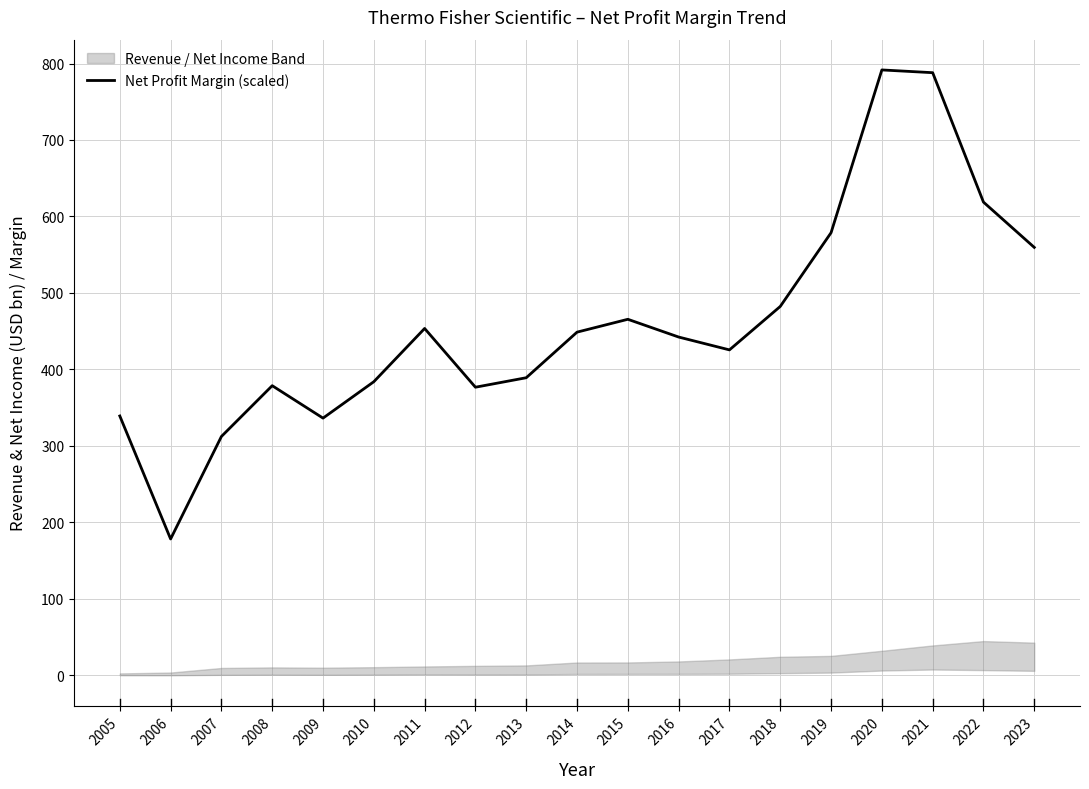

What is the difference between the maximum and second lowest values?

479.2